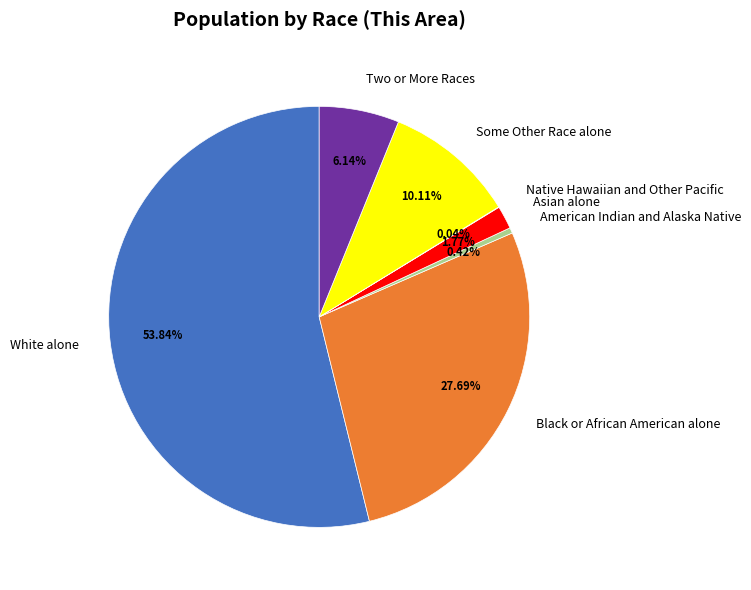

What is the largest slice in the pie chart?

White alone